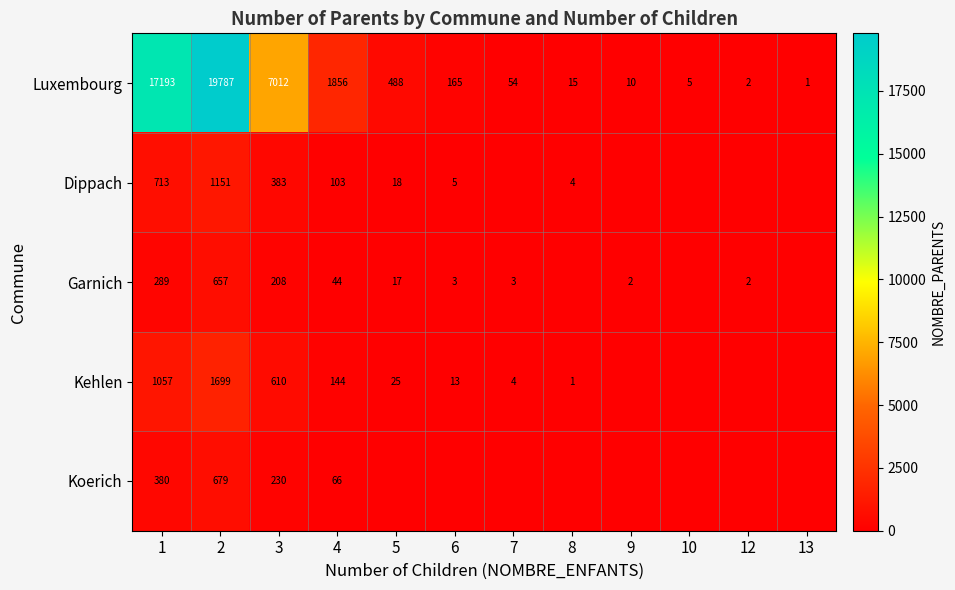

Which has a higher value, 1 or 6?

1